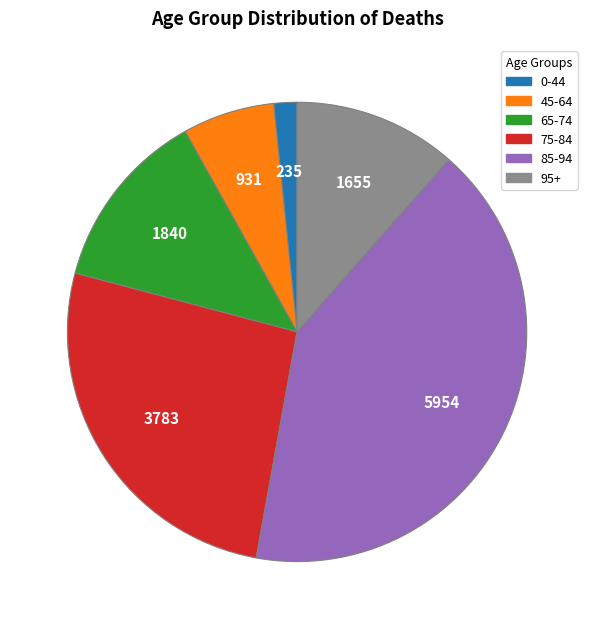

Which slice is the largest?

85-94